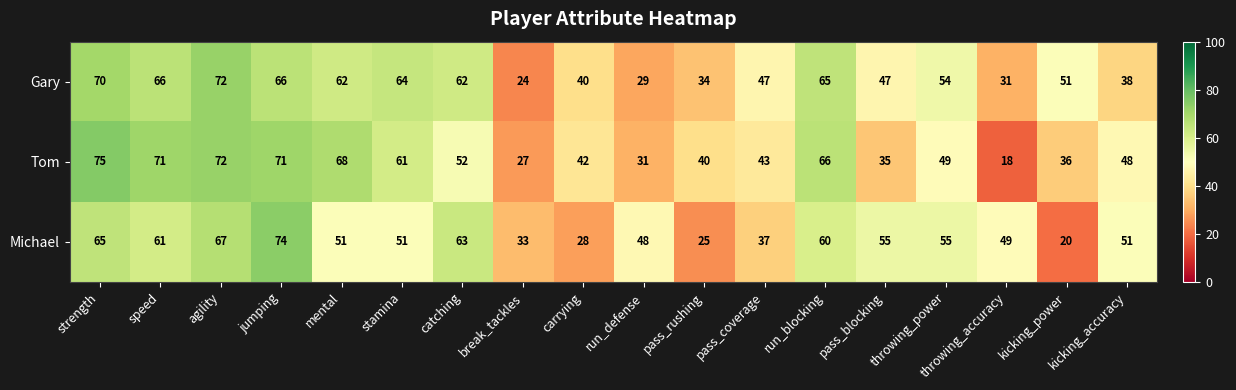

What is the difference between the second highest and minimum values in the Gary series?

46